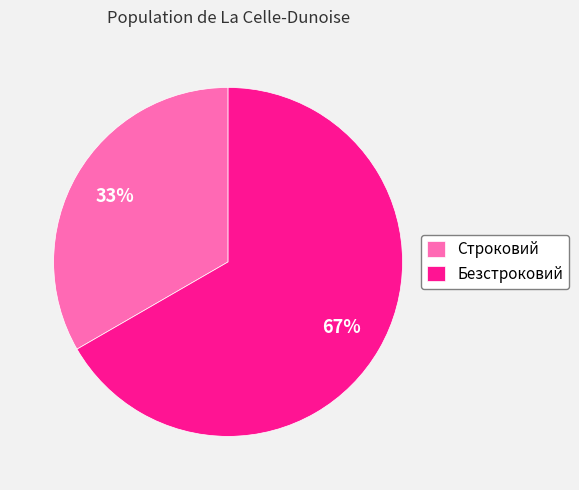

The Строковий slice represents 46% of the pie. True or false?

False